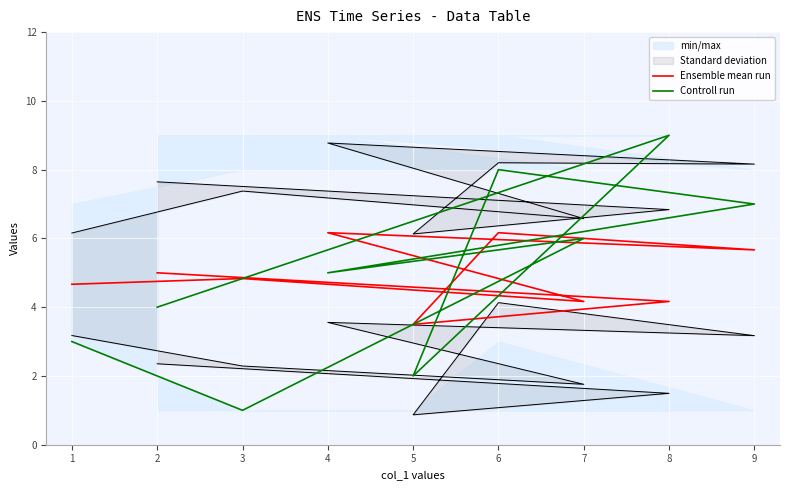

List the series in order of their overall mean, highest first.

Controll run, Ensemble mean run